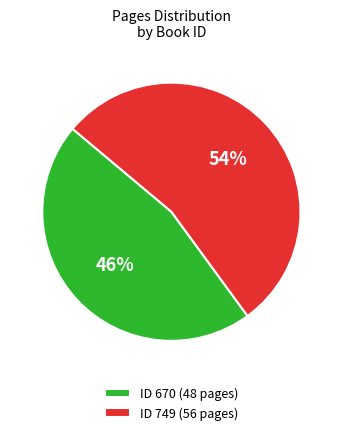

What is the majority slice?

749